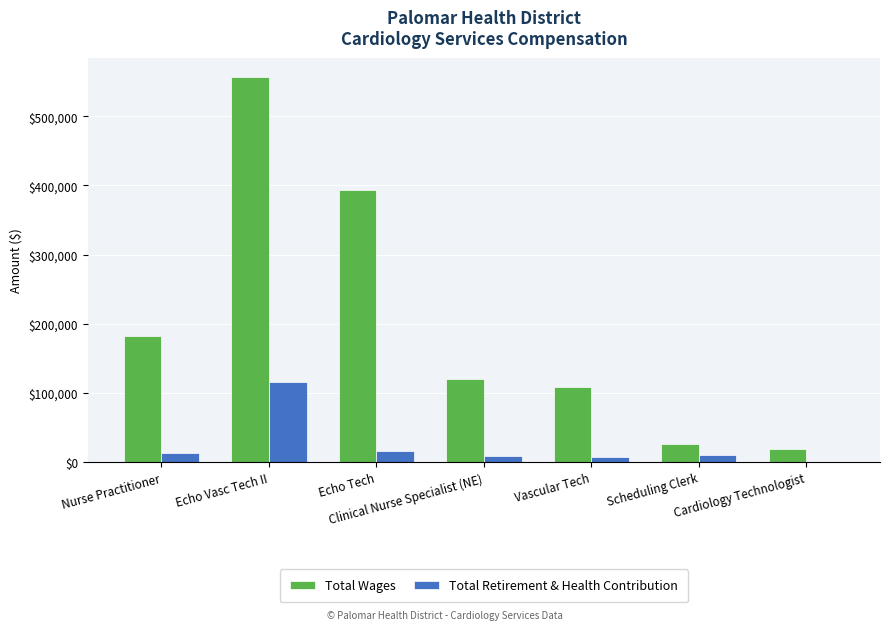

What is the difference between the Total Wages values at Scheduling Clerk and Echo Vasc Tech II?

531166